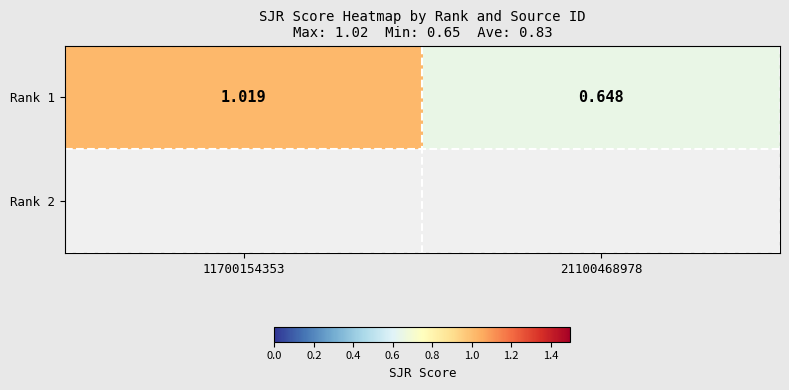

How many values in the Rank 1 series are below 1?

1